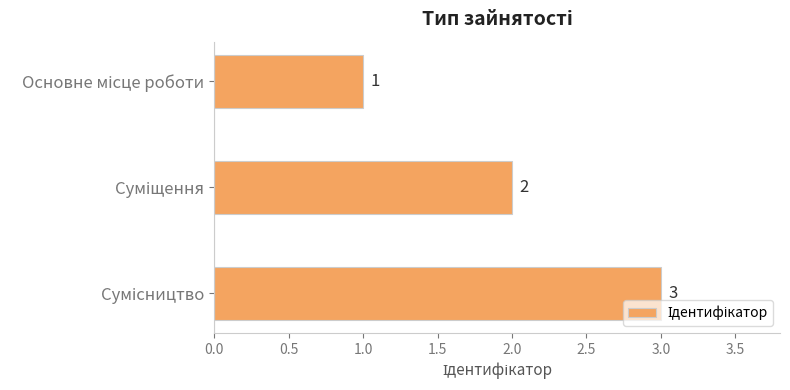

What is the value of the 1st bar from the top?

1